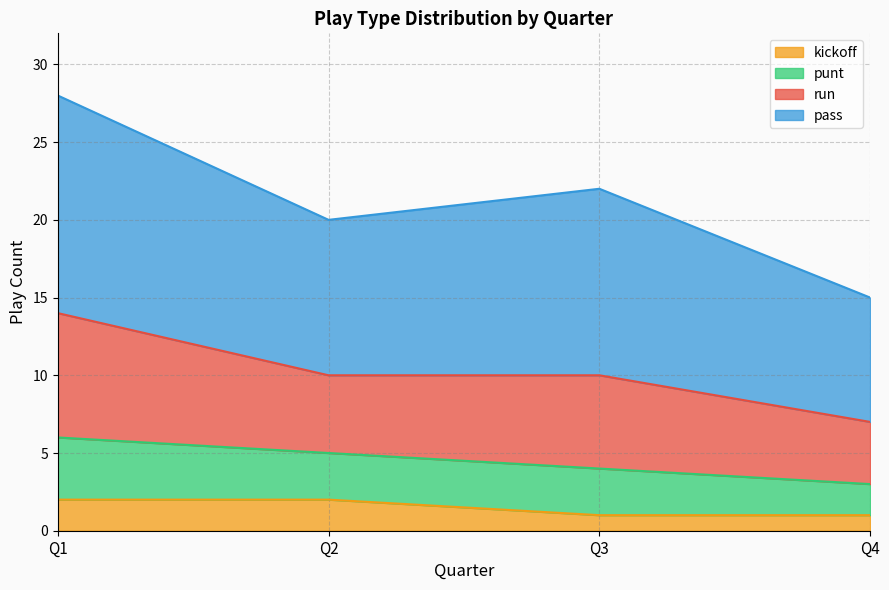

The value of punt at 2 is 1. True or false?

False